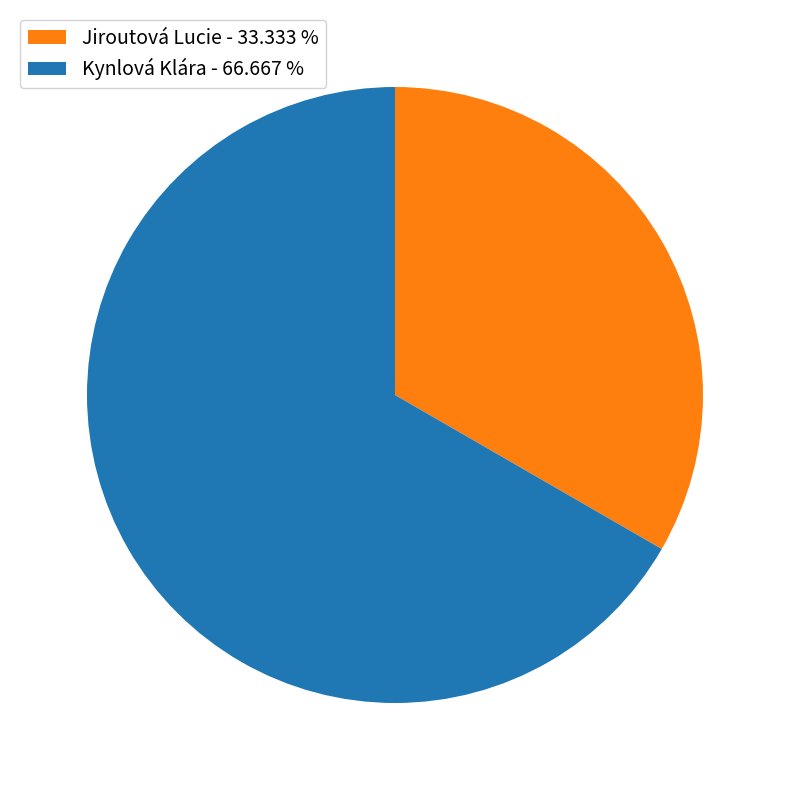

What is the ratio of the value at Jiroutová Lucie to the value at Kynlová Klára?

0.5